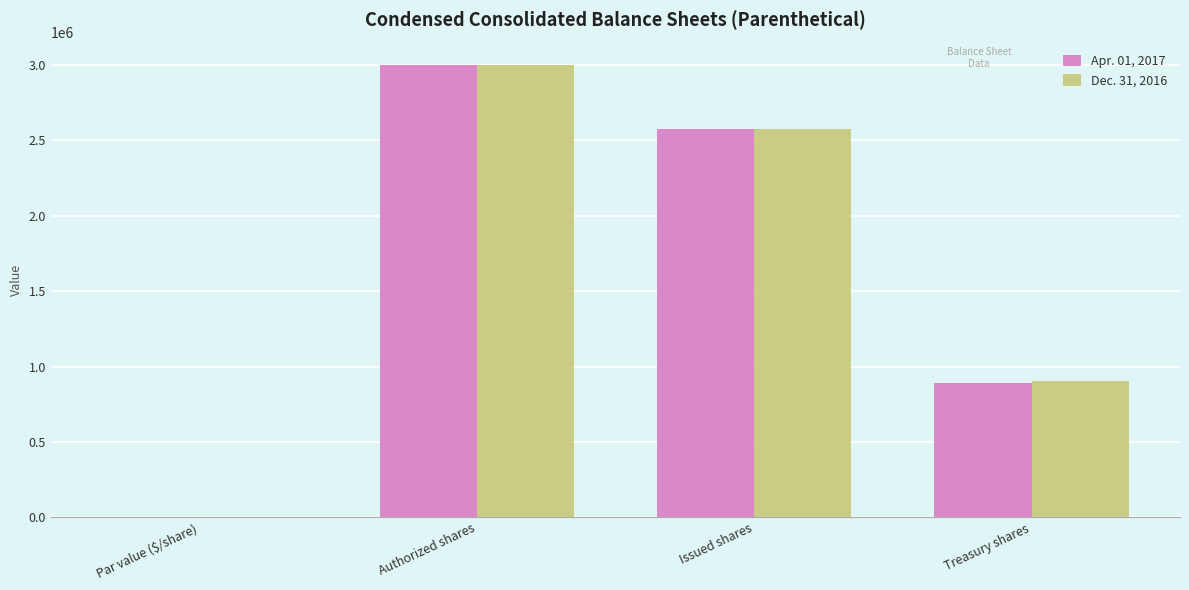

The Dec. 31, 2016 series shows 903097.0 at Treasury shares. True or false?

True